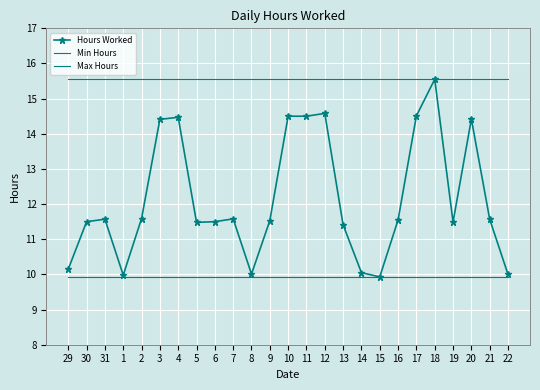

List the series in order of their peak value, lowest first.

Min Hours, Hours Worked, Max Hours